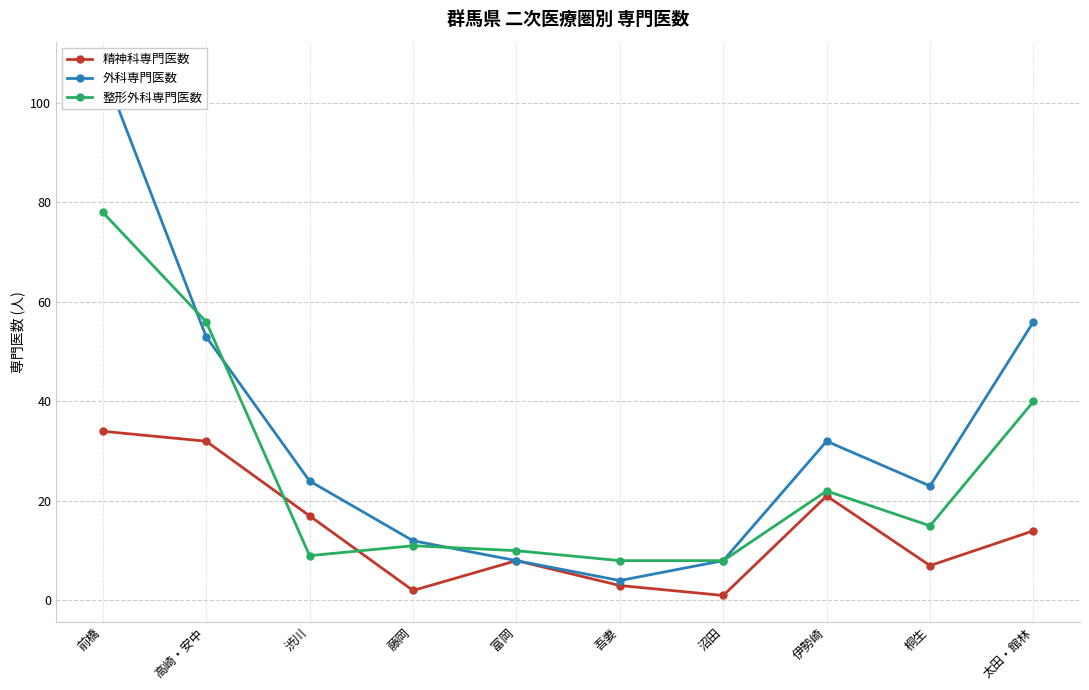

What is the value of the 整形外科専門医数 point at the 3rd from the left?

9